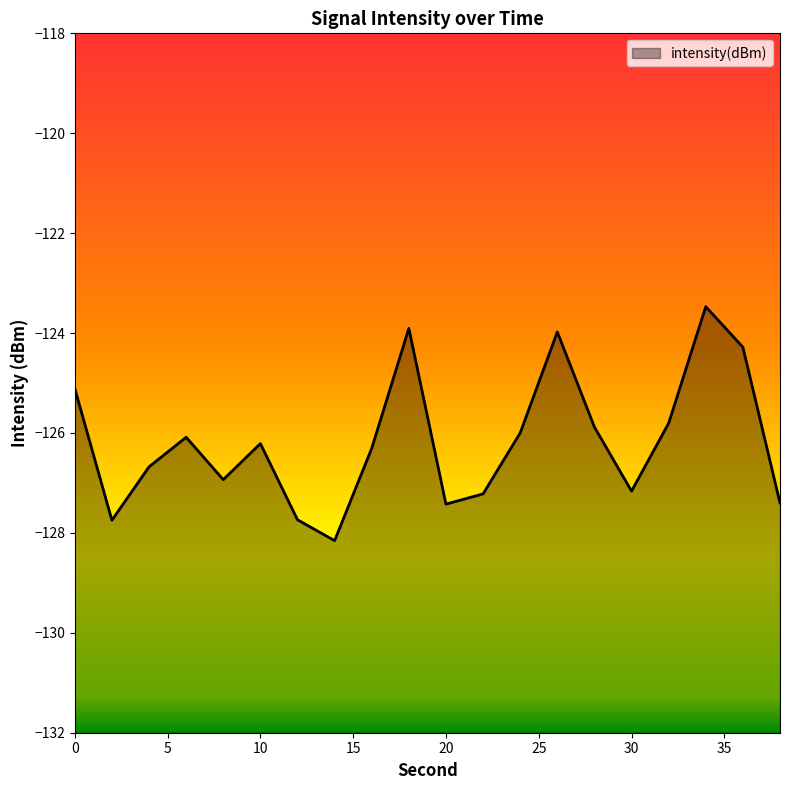

How many lines are shown in the chart?

1